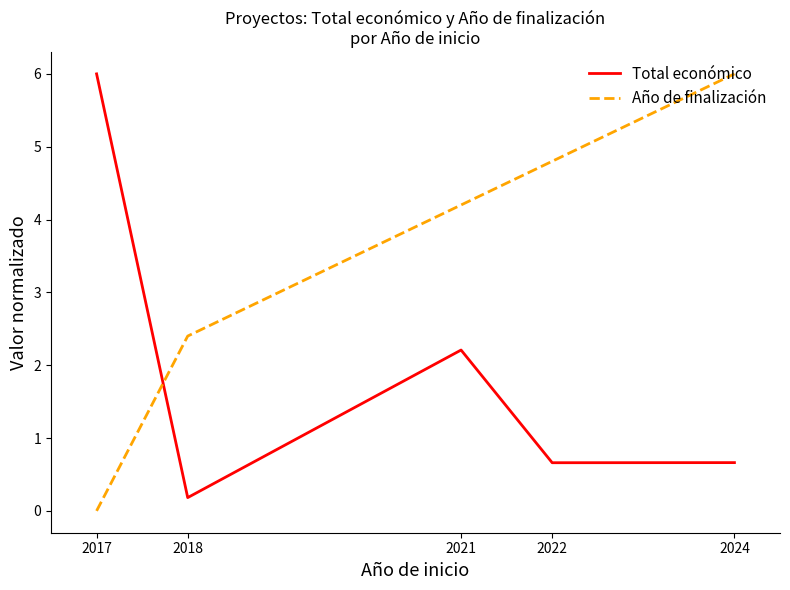

How many intersections are there between Año de finalización and Total económico?

1